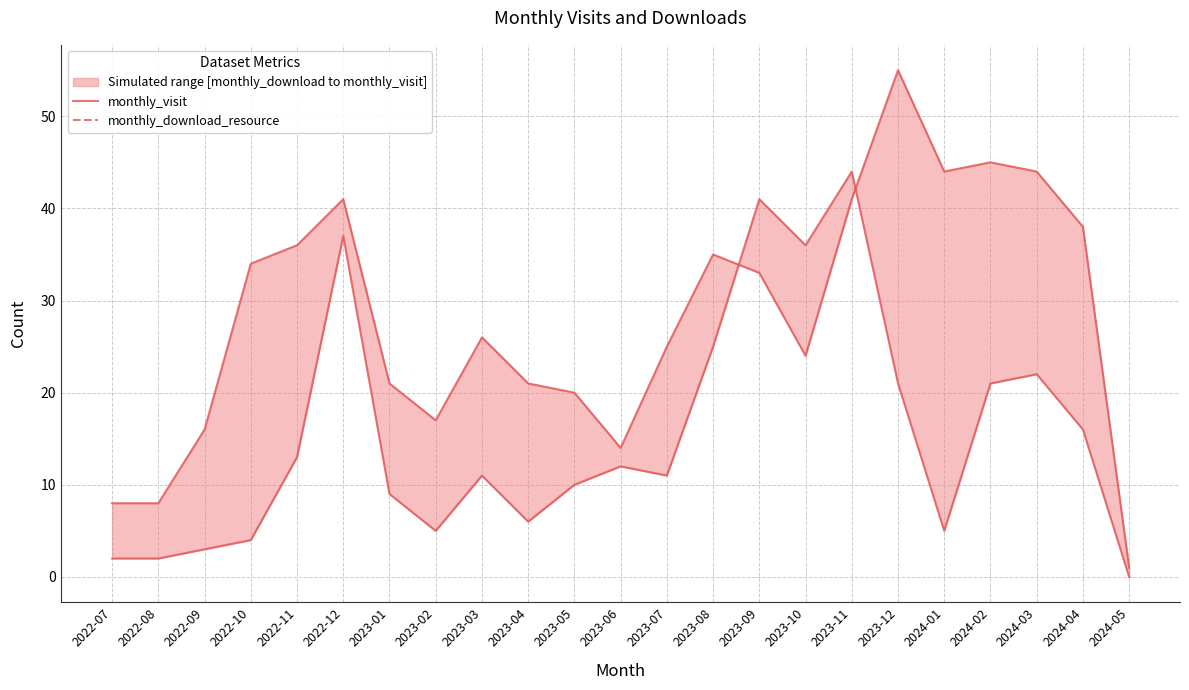

How many lines are shown in the chart?

2